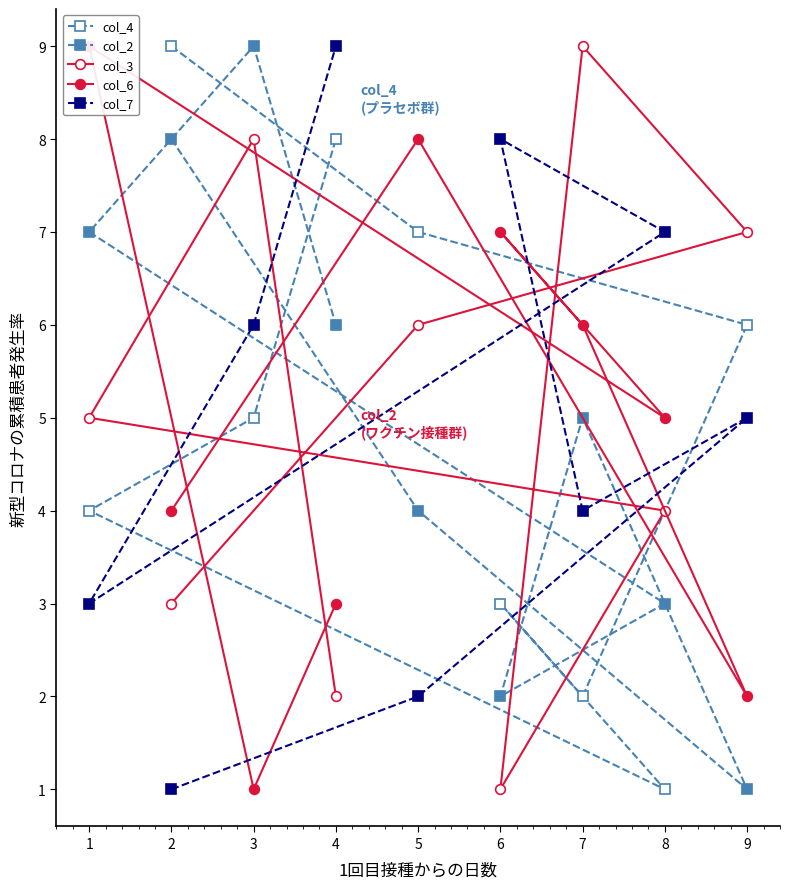

Rank the series by their maximum value, from lowest to highest.

col_4, col_2, col_3, col_6, col_7